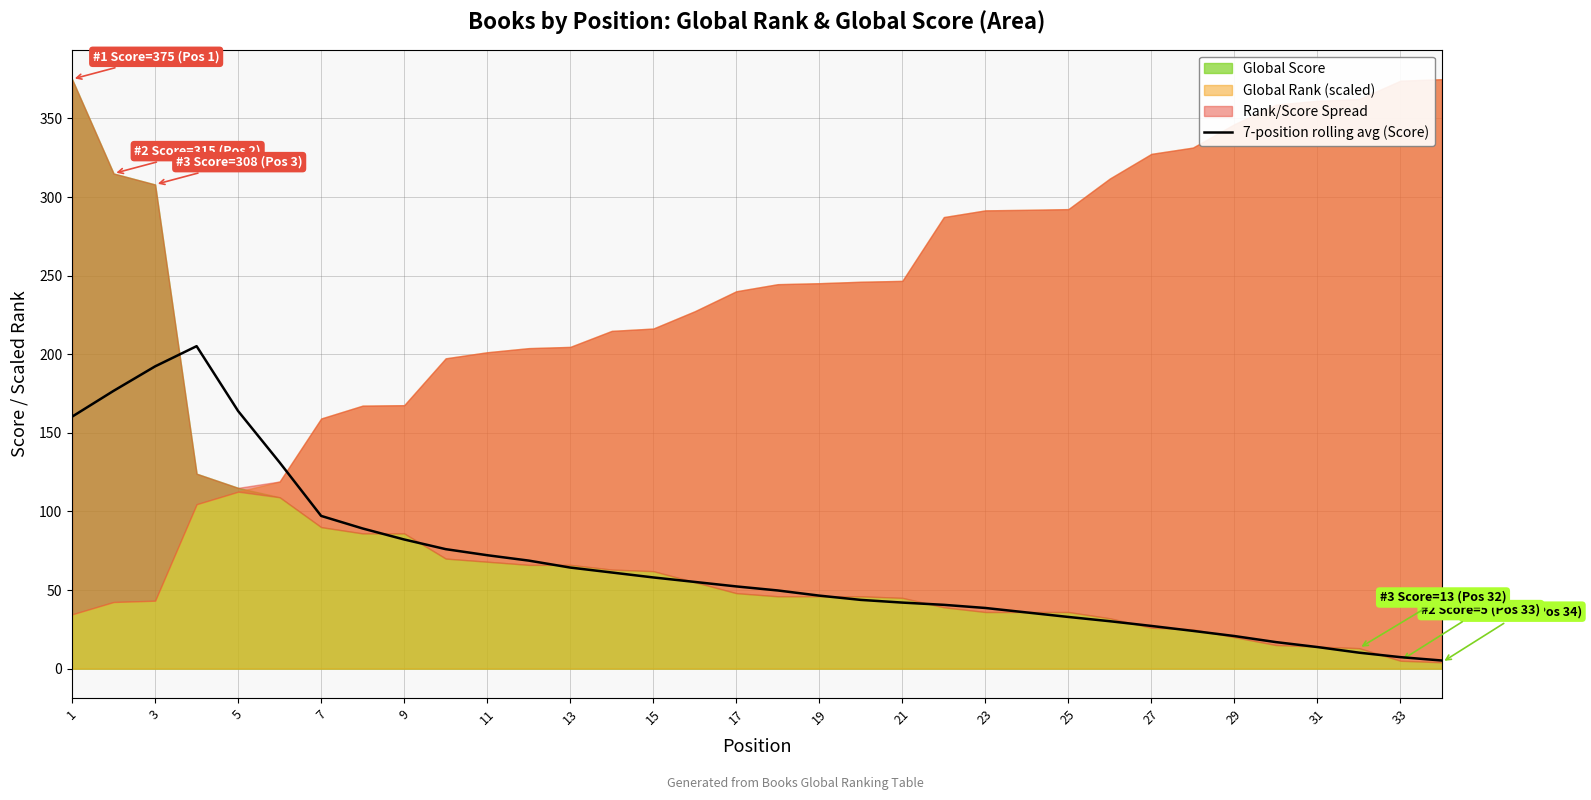

How many data points are less than 52?

17